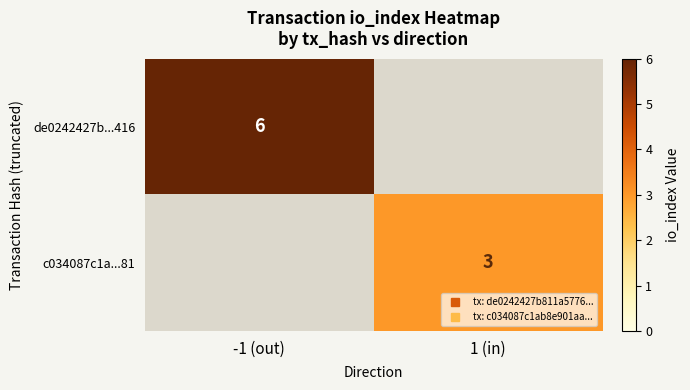

Rank the categories by c034087c1a...81 value from lowest to highest.

-1 (out), 1 (in)